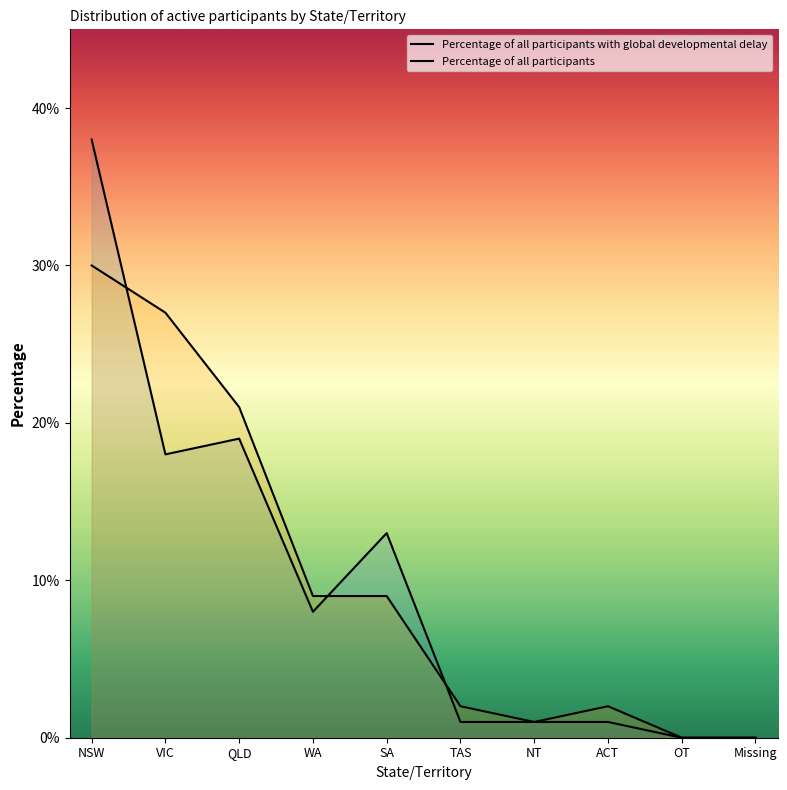

Does the chart display data point markers on the line(s)?

No